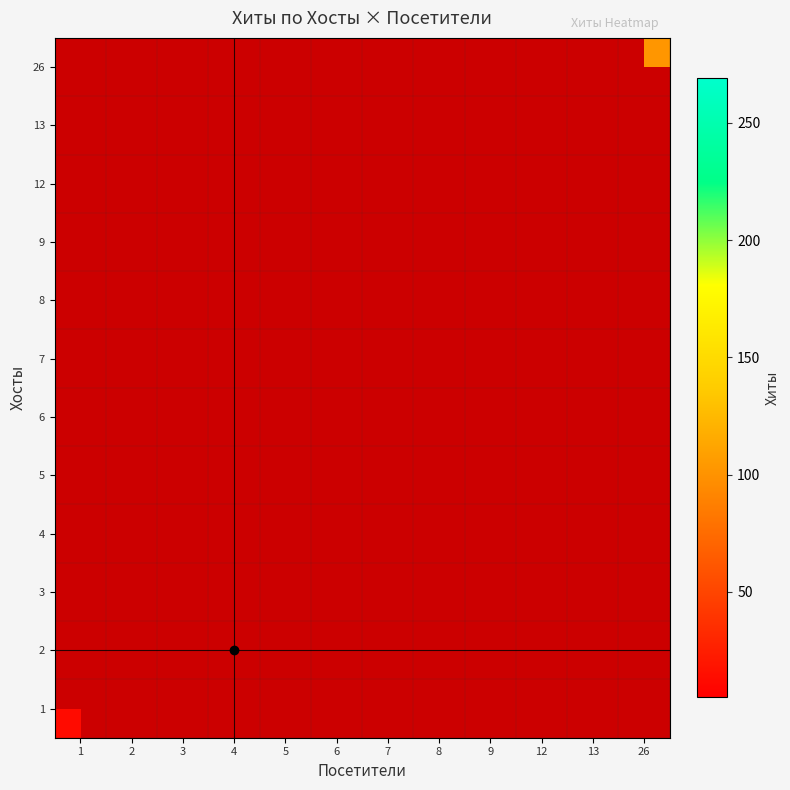

How many values in 4 are above zero?

1